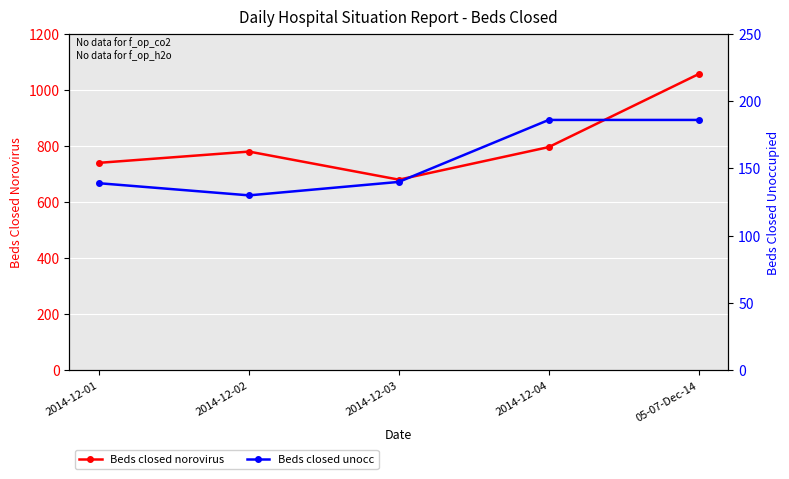

Reading right to left, list all the values displayed in this chart.

Beds closed norovirus: 05-07-Dec-14=1056	2014-12-04=796	2014-12-03=680	2014-12-02=780	2014-12-01=740
Beds closed unocc: 05-07-Dec-14=186	2014-12-04=186	2014-12-03=140	2014-12-02=130	2014-12-01=139